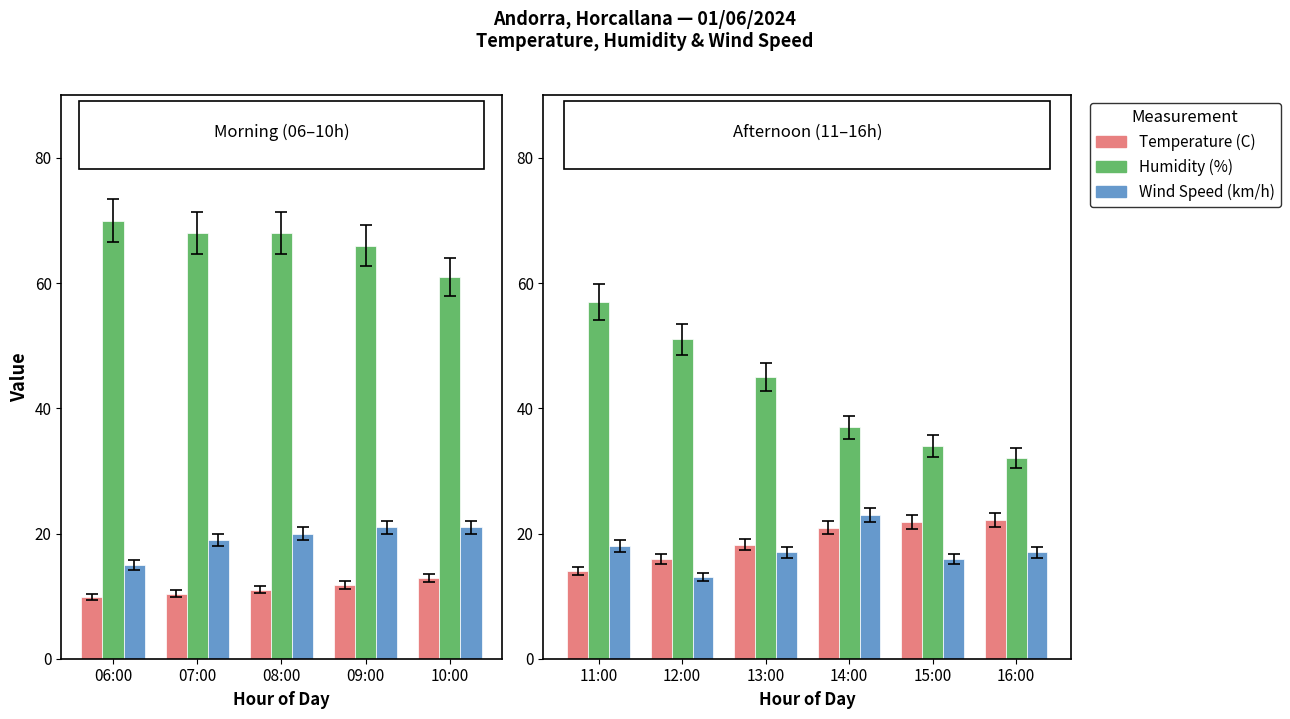

What is the maximum value for Temperature (C)?

22.2